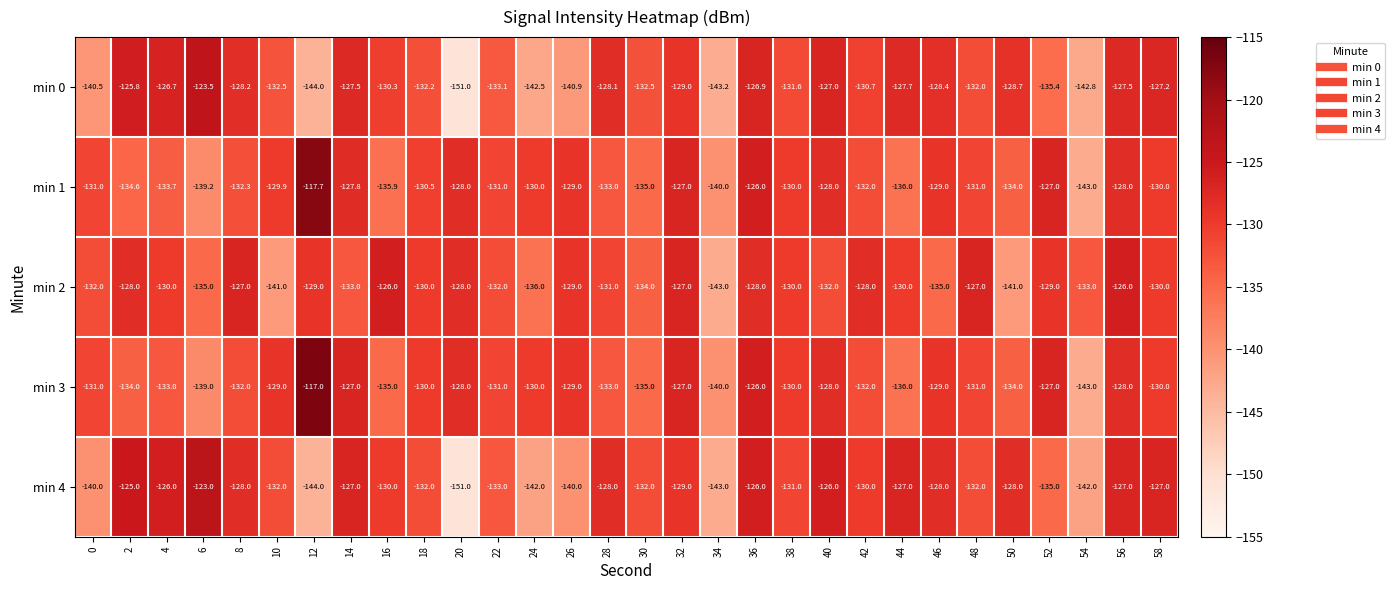

Is the value of min 2 at 58 greater than the value of min 0 at 22?

Yes